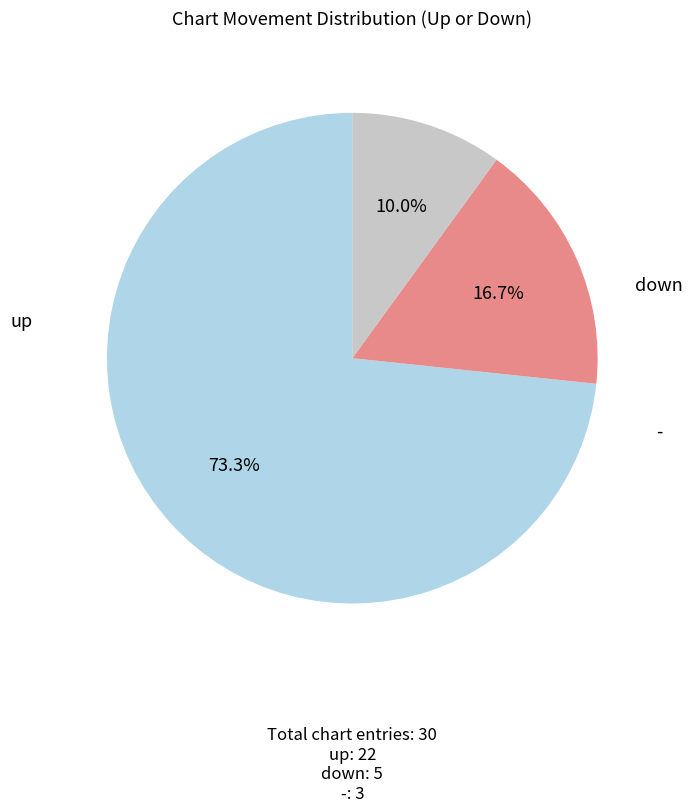

To the nearest percent, what percentage of the pie is down?

17%